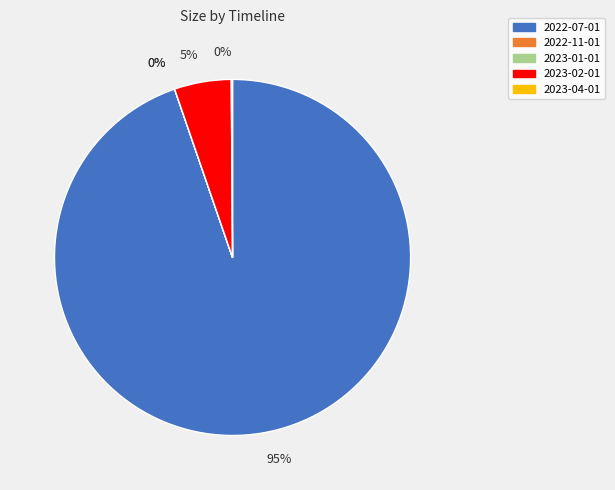

Is there any slice that represents more than half of the pie?

Yes